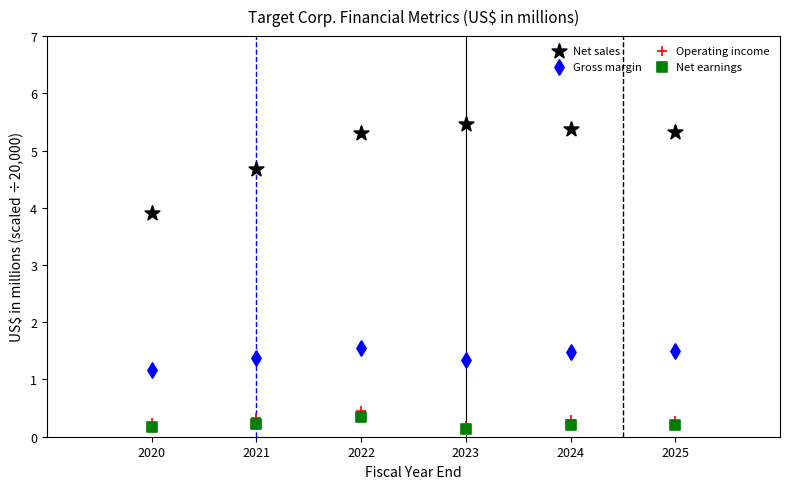

In the Net sales series, what Y value is closest to 4?

3.9